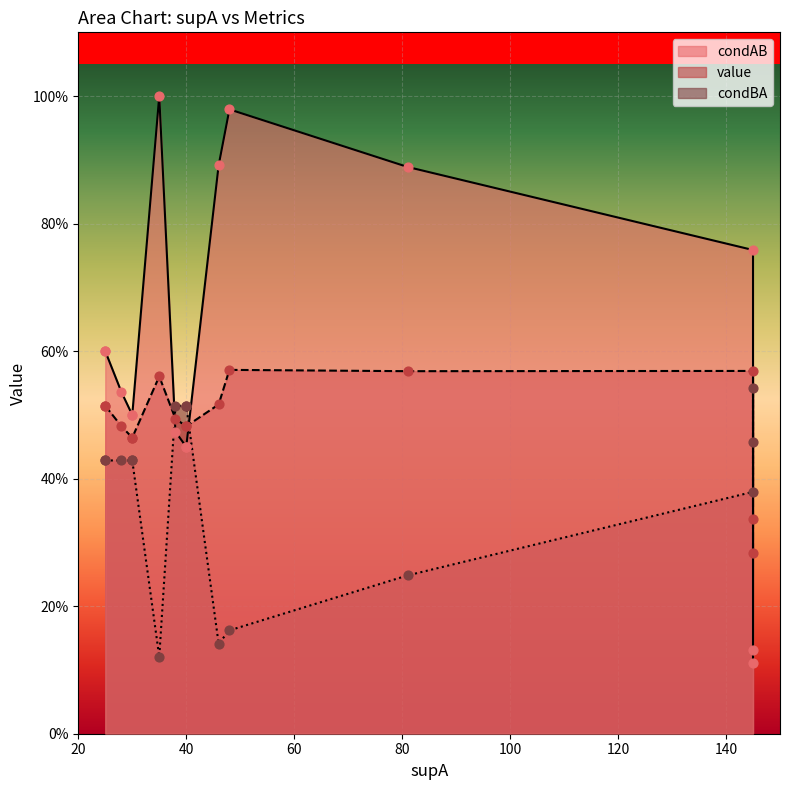

Which series has the widest spread of Y values?

condAB